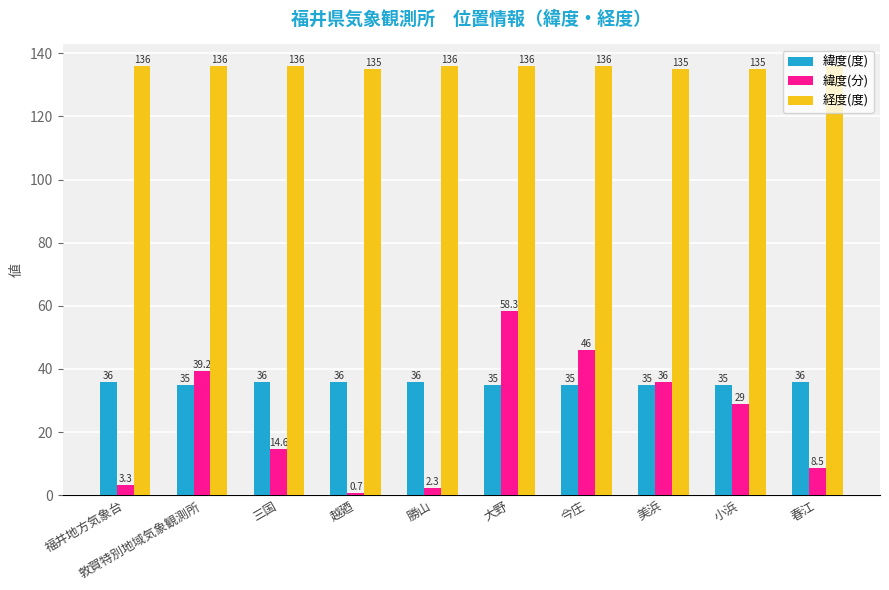

What is the difference between the maximum and second lowest values in the 緯度(分) series?

56.0